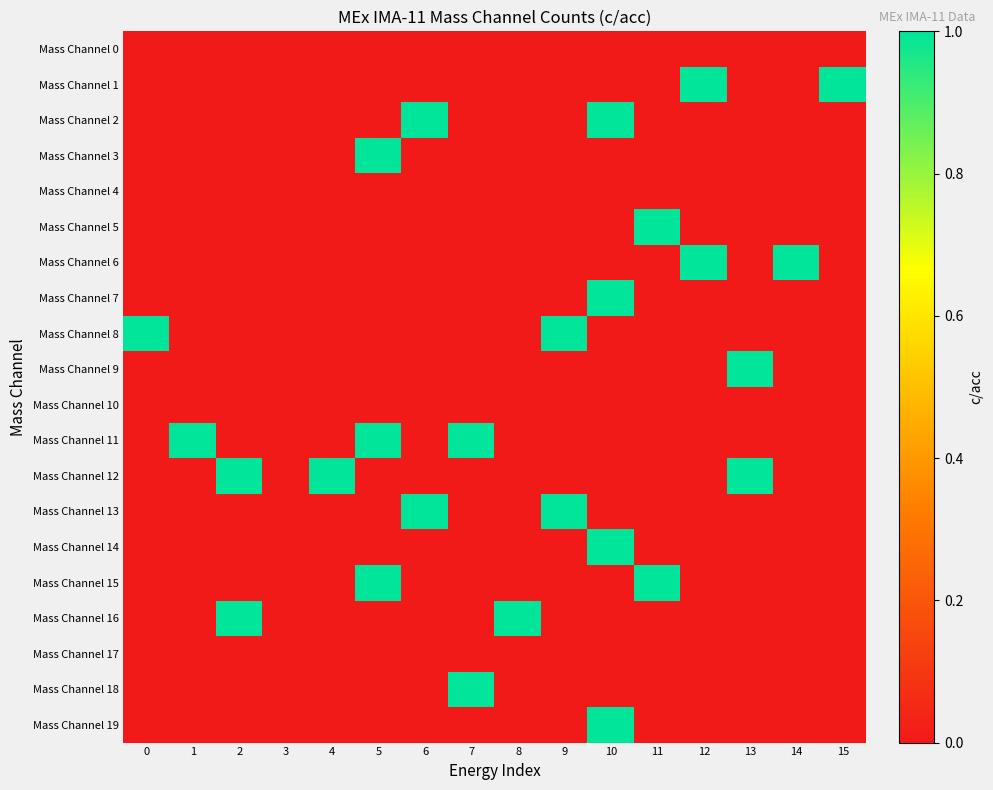

At which category is the sum across all series the highest?

10